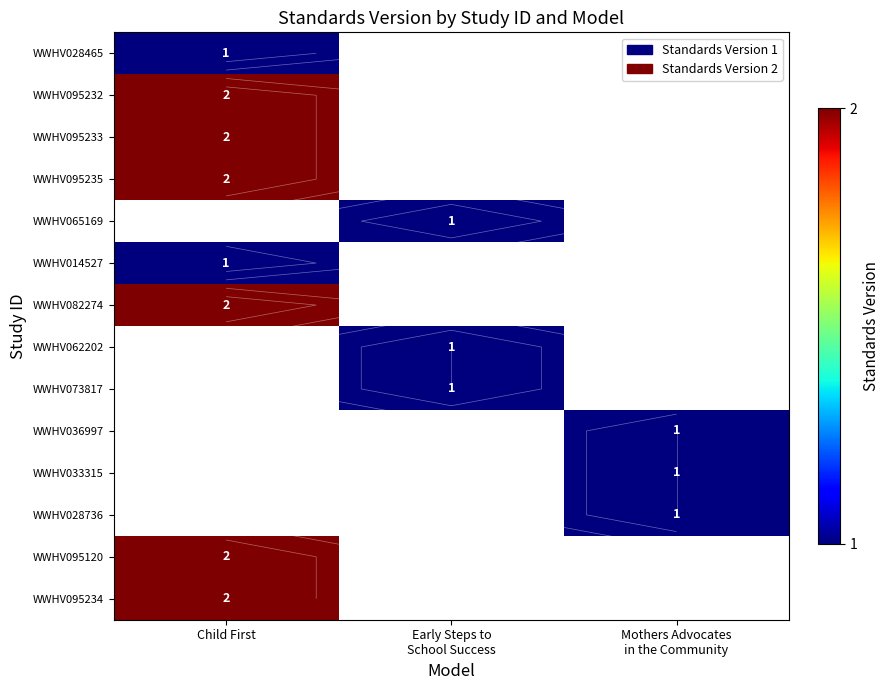

Where is WWHV095234 nearest to the value 2?

Child First